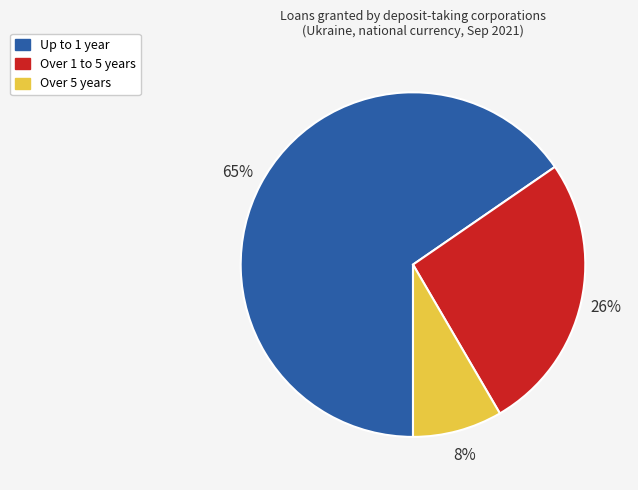

To the nearest percent, what is the average slice percentage?

33%